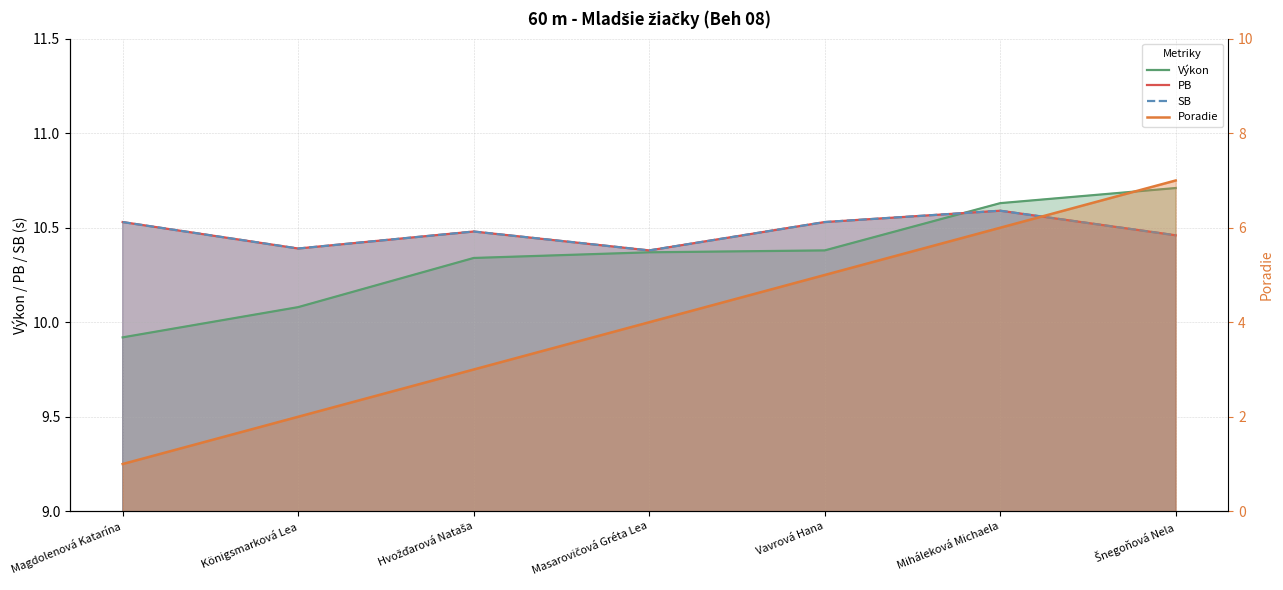

What is the maximum value shown in the chart?

10.7